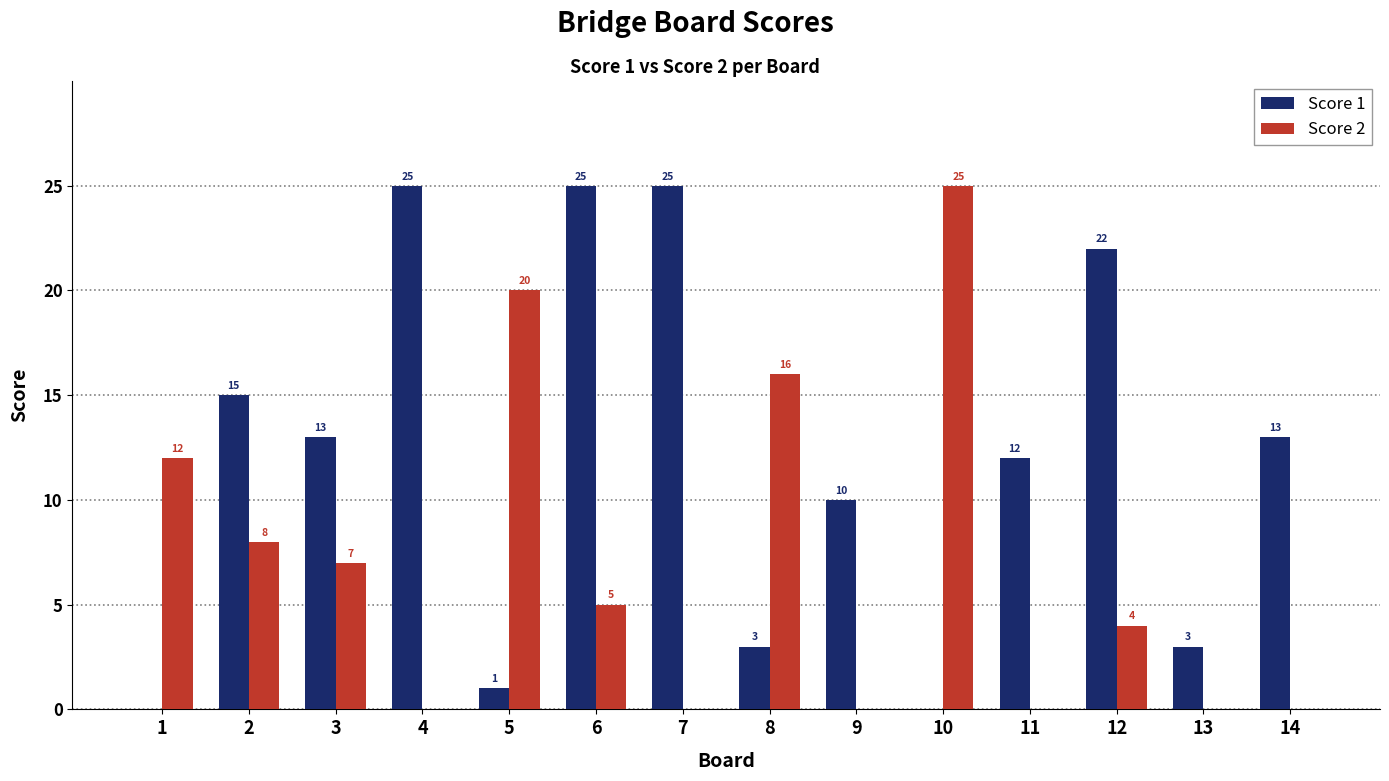

What is the maximum value shown in the chart?

25